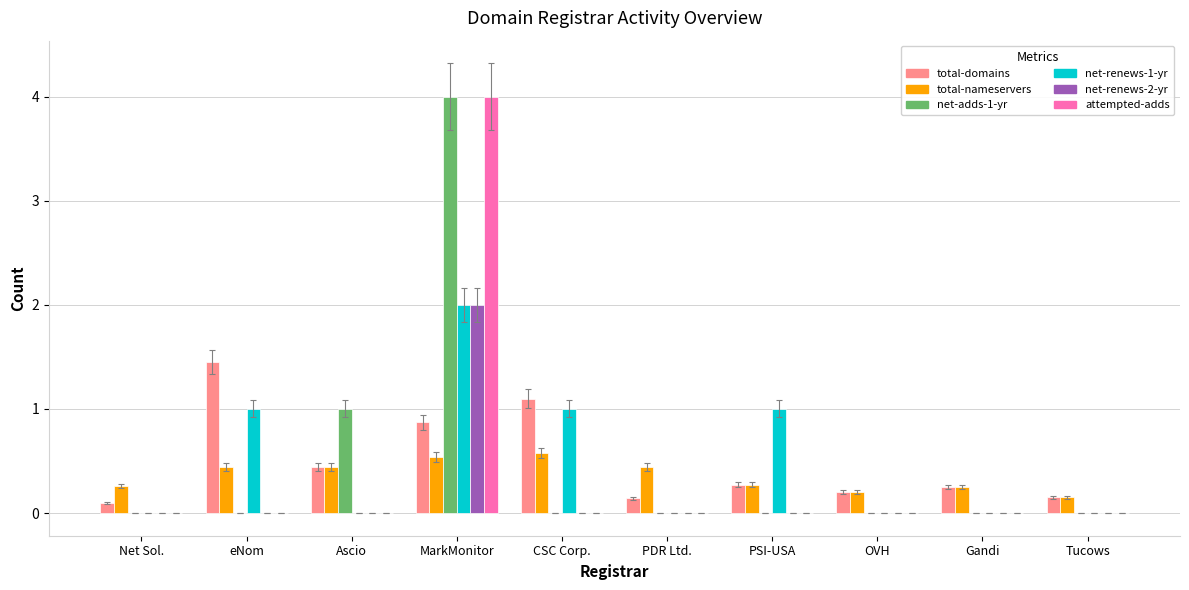

Is the value of net-renews-2-yr at Ascio greater than the value of total-domains at OVH?

No